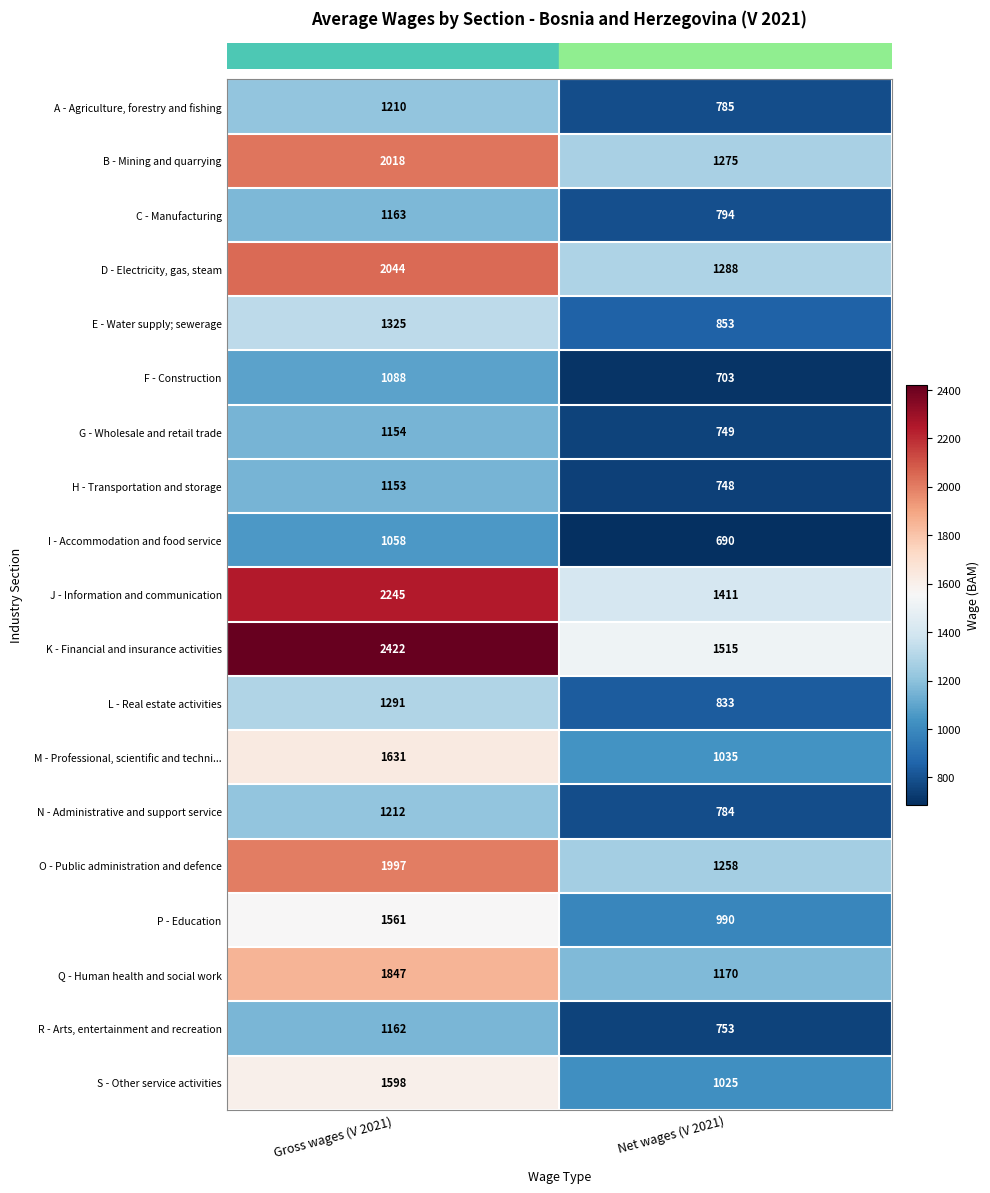

What is the spread (max minus min) of values at Gross wages (V 2021)?

1364